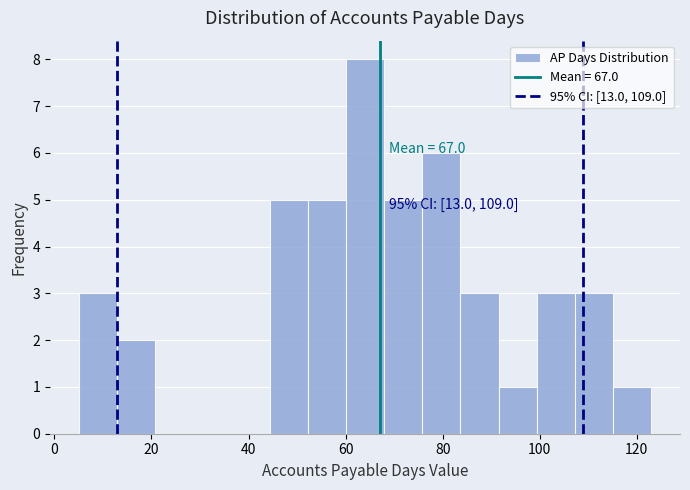

Read against the x-axis, roughly where is the centre of the tallest bar?

64